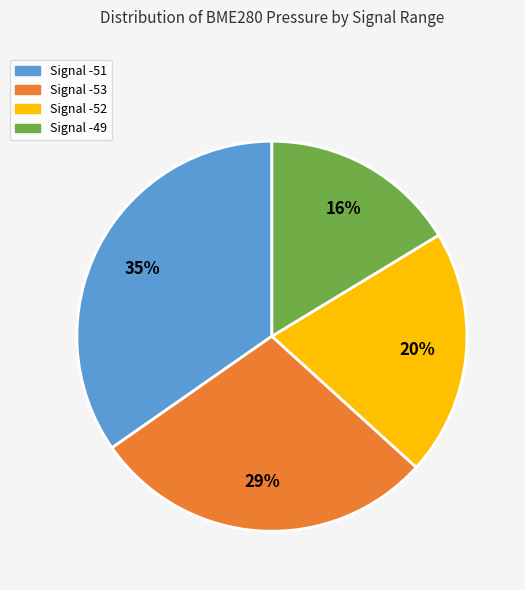

To the nearest percent, what is the average slice percentage?

25%